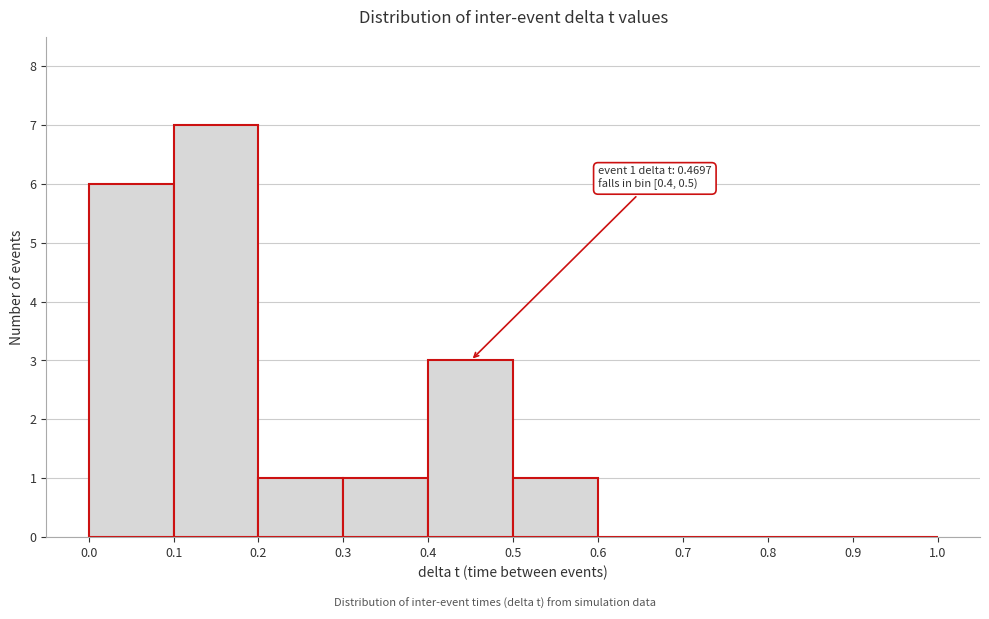

Over which range of the x-axis is the bar tallest?

0.1 to 0.2